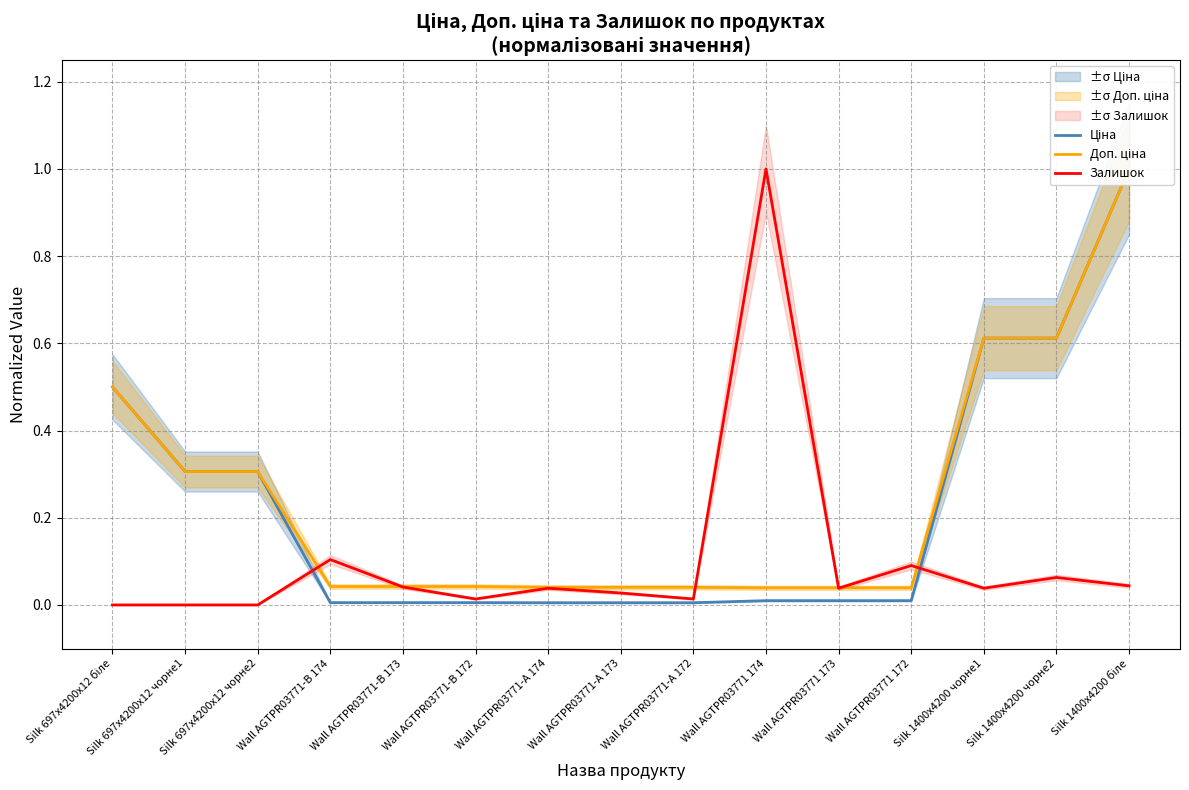

Is this an area chart (filled region under the line)?

No